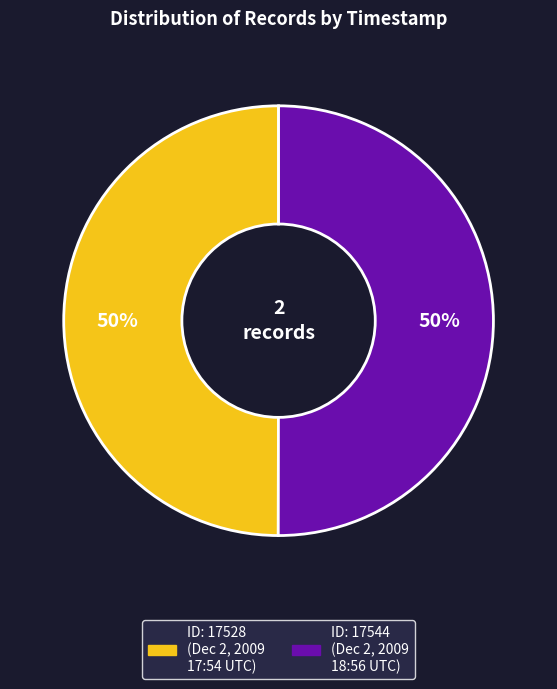

To the nearest percent, what is the average slice percentage?

50%